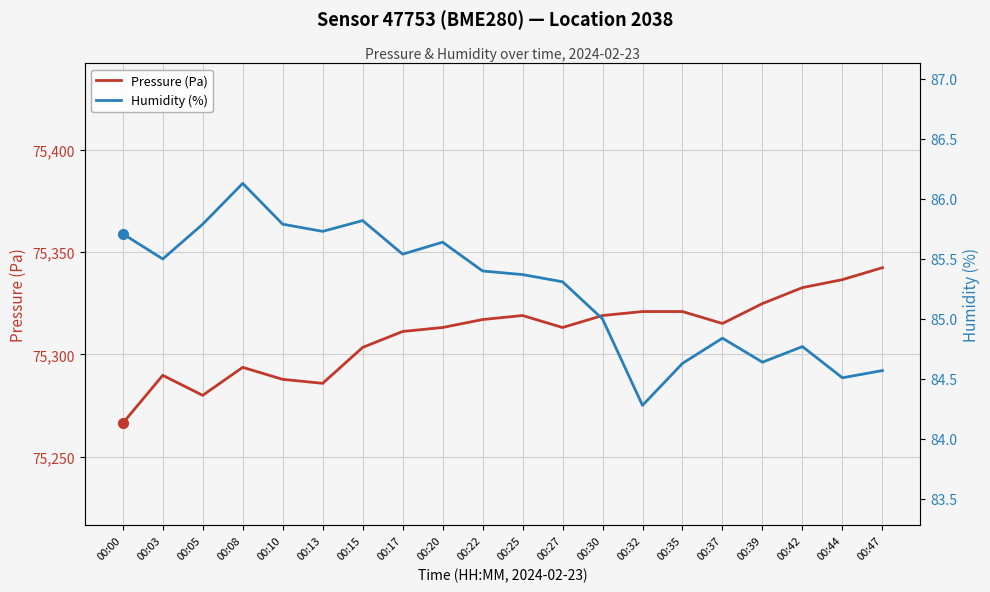

True or false: Humidity (%) and Pressure (Pa) intersect in this chart.

False